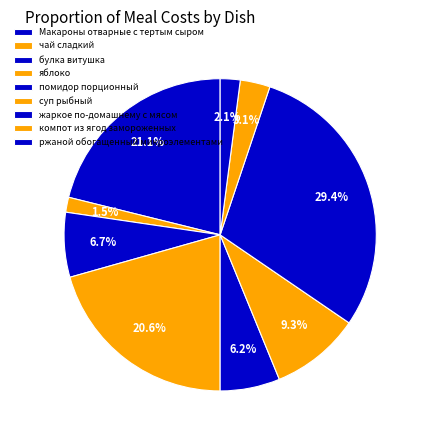

How many segments does this pie chart have?

9